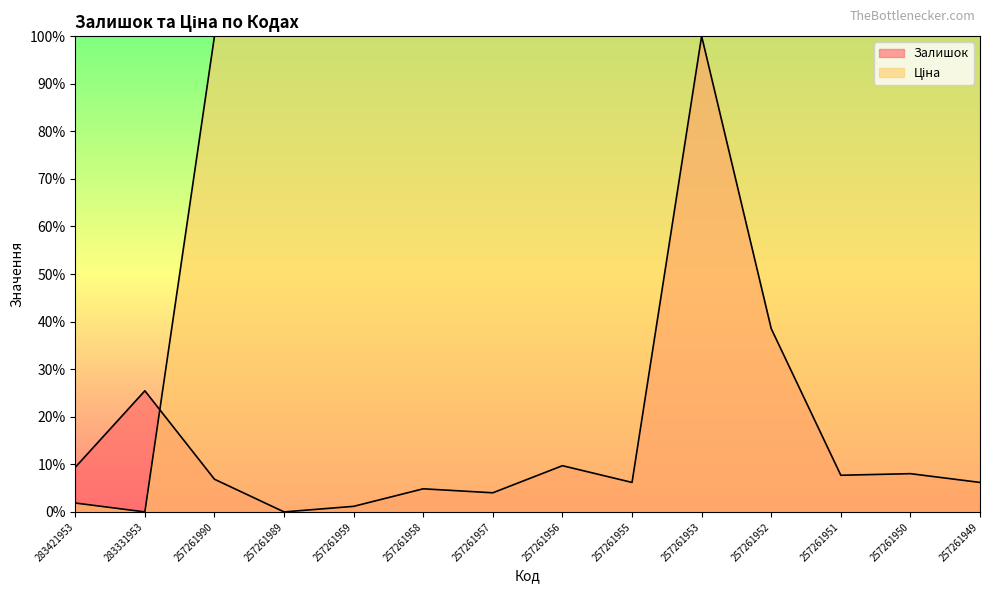

How many interior local valleys does the Залишок series have?

4